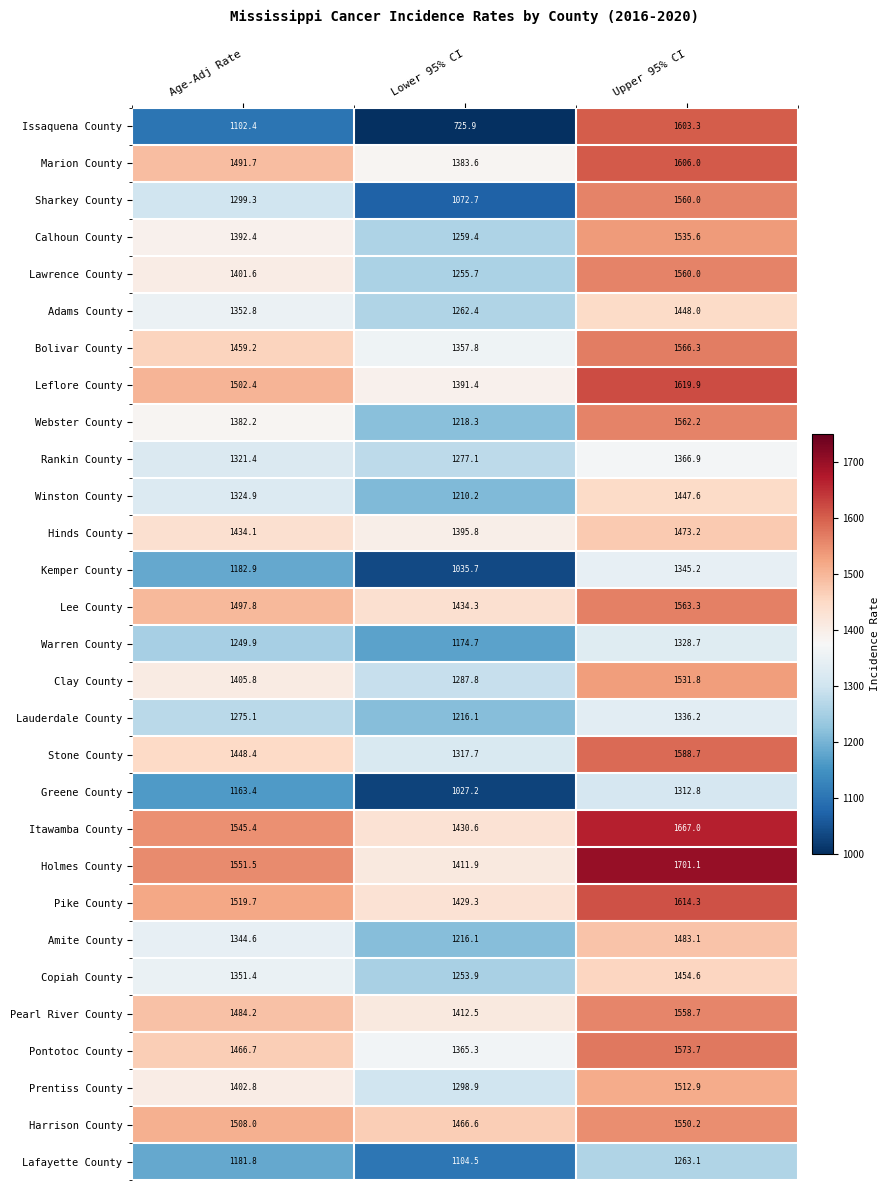

Rank the categories by Pike County value from lowest to highest.

Lower 95% CI, Age-Adj Rate, Upper 95% CI